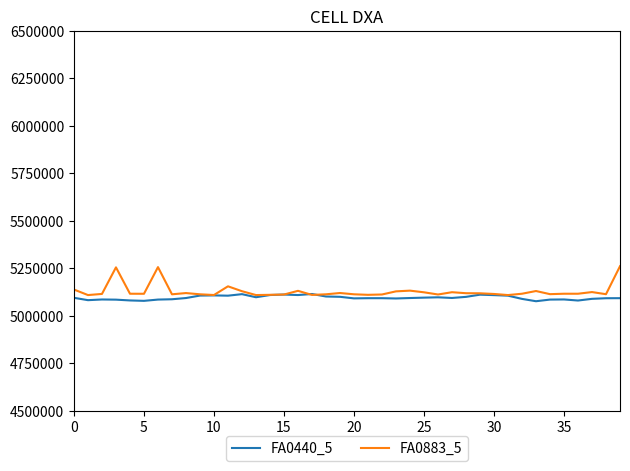

Which series has the largest range (max minus min)?

FA0883_5